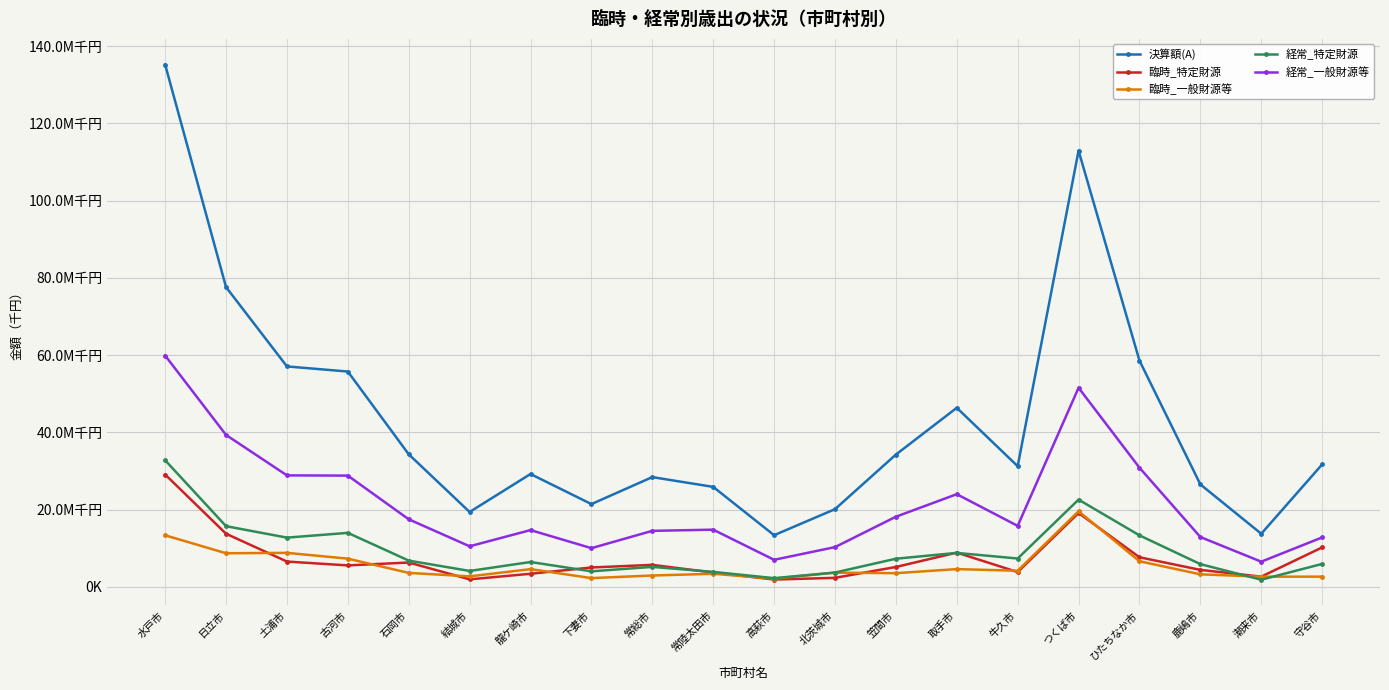

Is this an area chart (filled region under the line)?

No